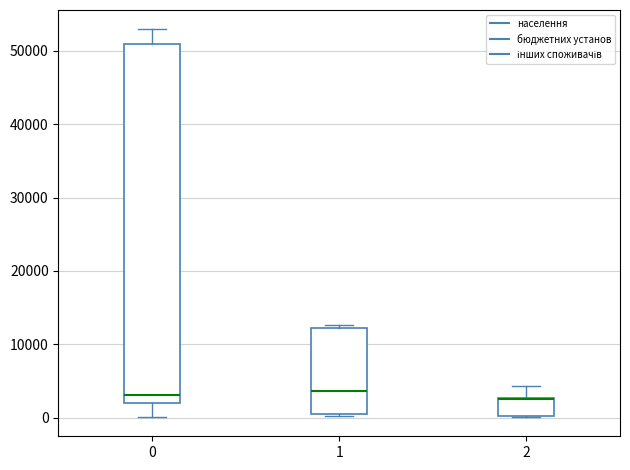

Reading left to right, transcribe this box plot: for each box, give where its median line is, the range the box spans, and where its two whiskers end, as read against the y-axis. The values are not printed on the chart, so give them approximately, as read against the axis.

0: median 3000, box 2000 to 51000, whiskers 0 to 53000
1: median 4000, box 0 to 12000, whiskers 0 (just below the box's lower edge) to 13000
2: median 3000 (drawn on the box's upper edge), box 0 to 3000, whiskers 0 to 4000